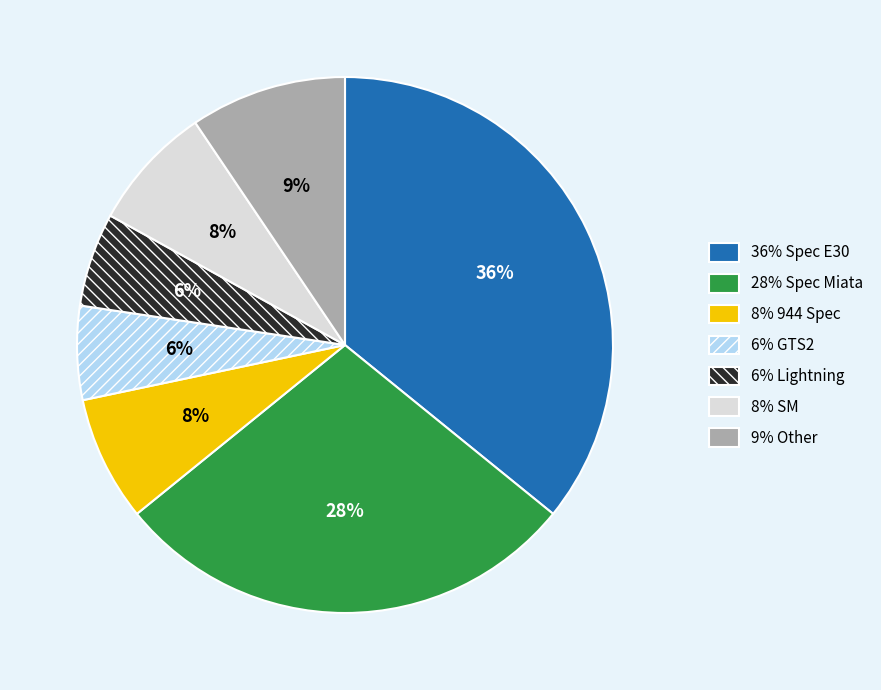

Does any single category account for the majority?

No